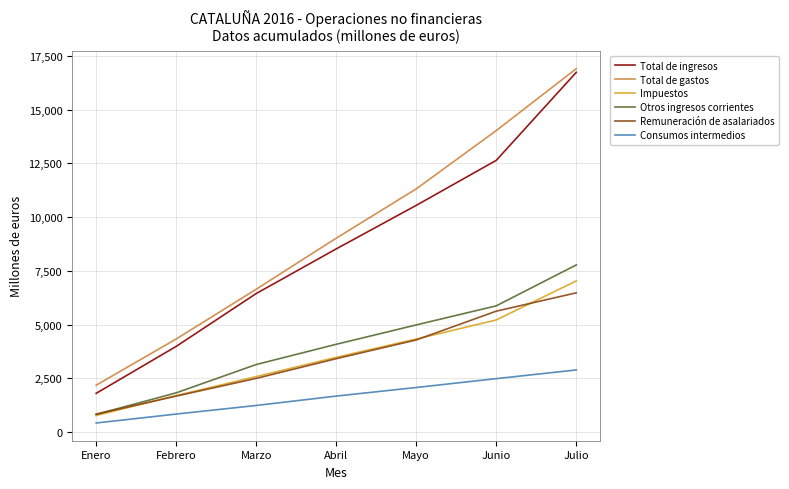

True or false: Total de ingresos and Impuestos intersect in this chart.

False